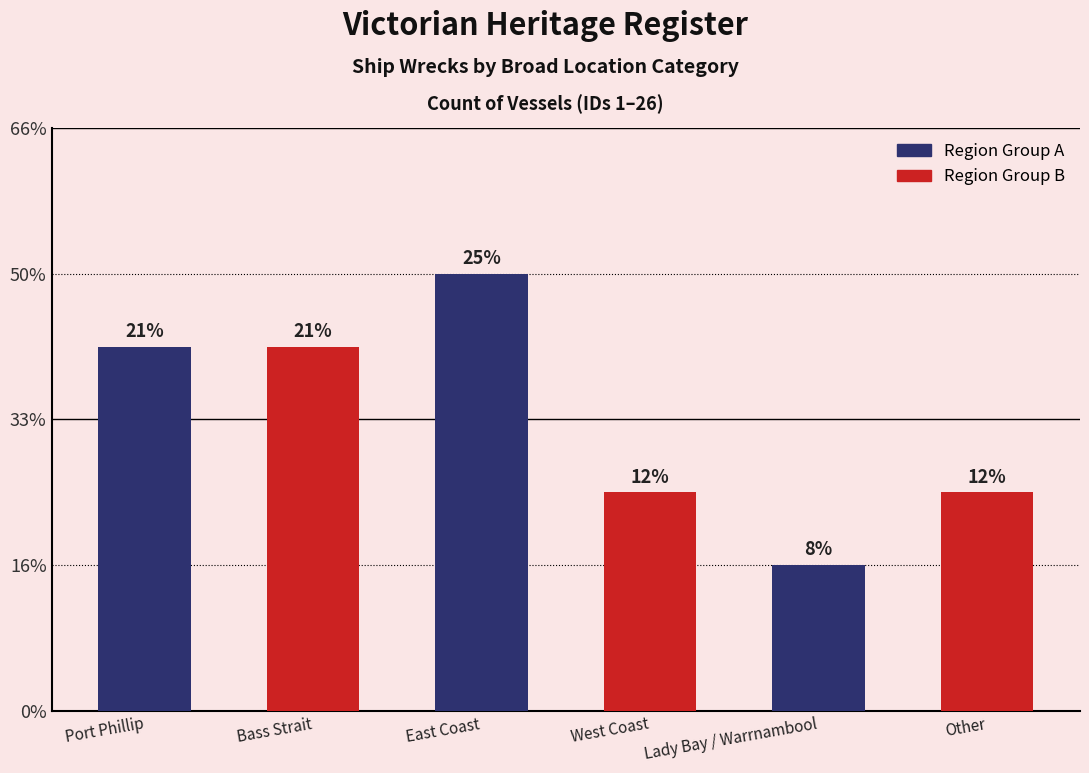

At which label is the value closest to 4?

Port Phillip